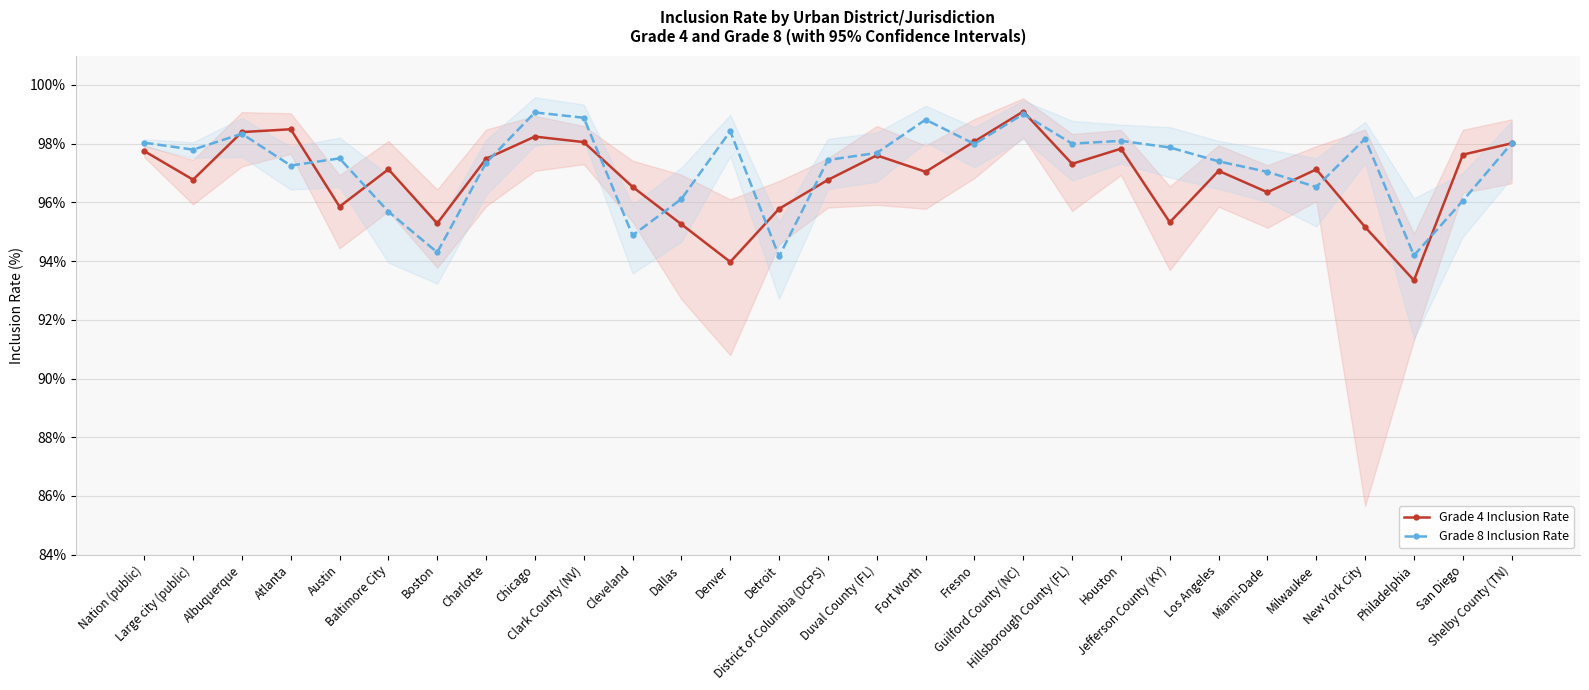

Between Clark County (NV) and Dallas, which is larger?

Clark County (NV)